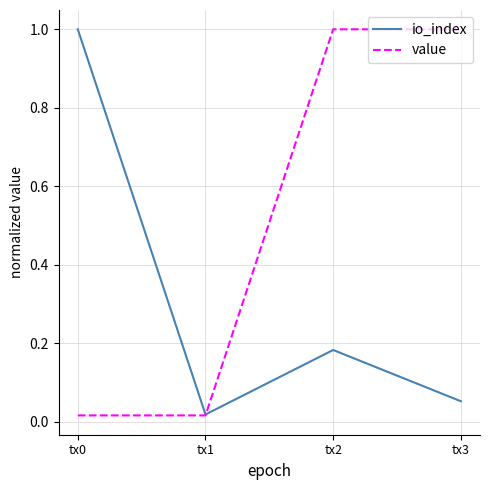

Where is the first local minimum for io_index?

tx1